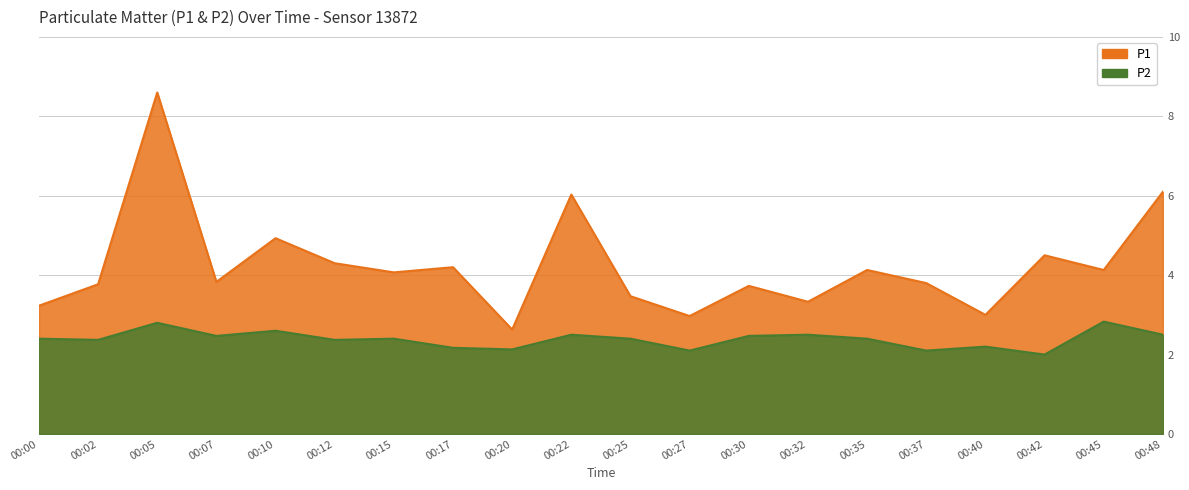

The P1 series shows 1.1 at 00:32. True or false?

False